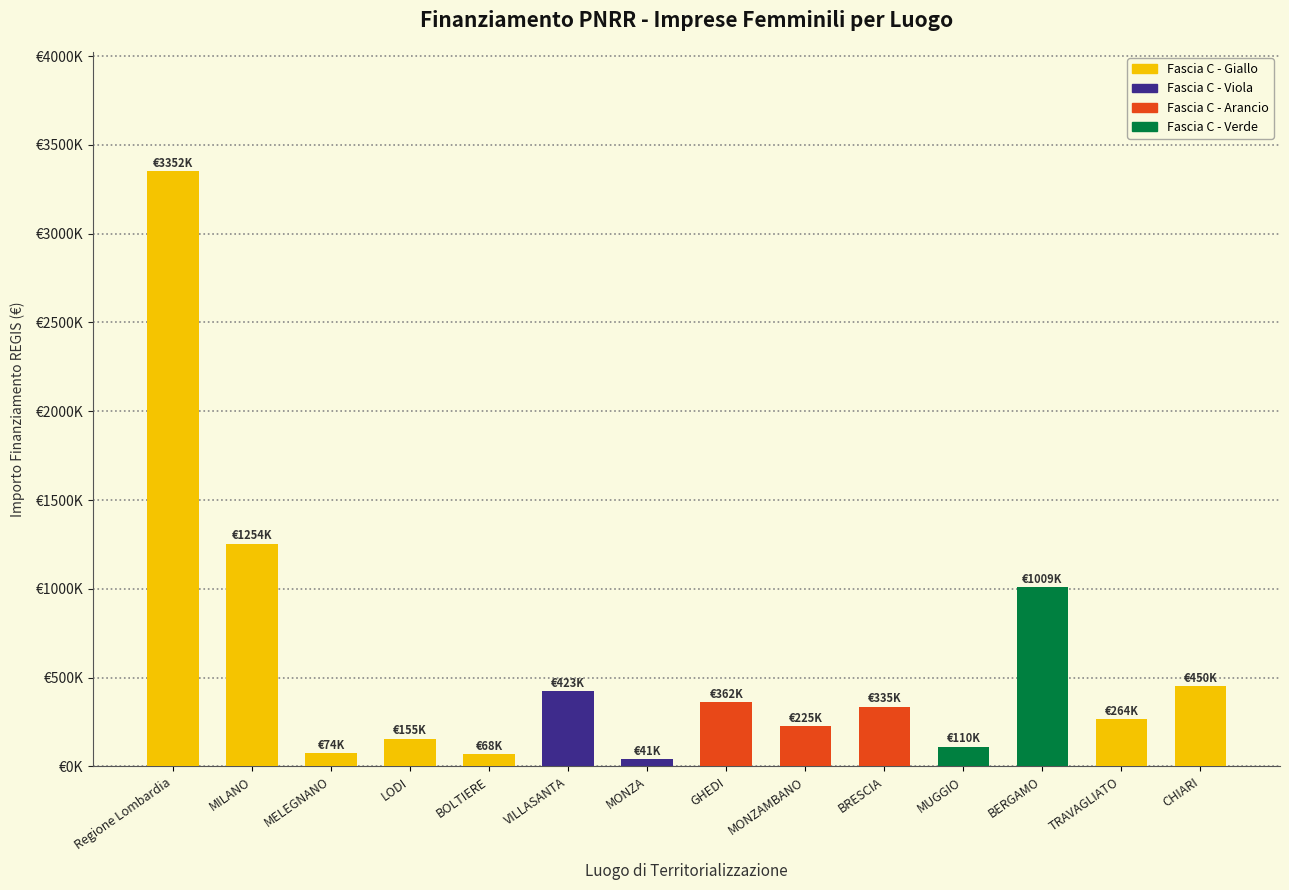

Reading right to left, extract all data points from this chart.

450100.0	264276.0	1008598.7	110443.6	335290.0	225000.0	361962.0	41216.0	423005.4	67678.0	154879.4	73659.2	1254366.5	3352257.0